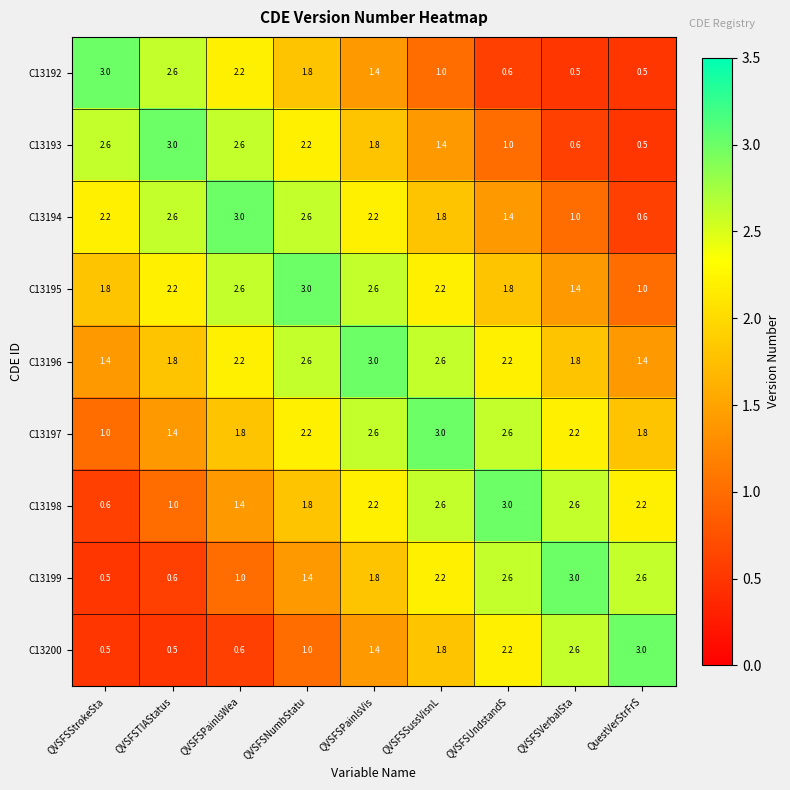

What is the difference between the highest and lowest values at QVSFSVerbalSta?

2.5